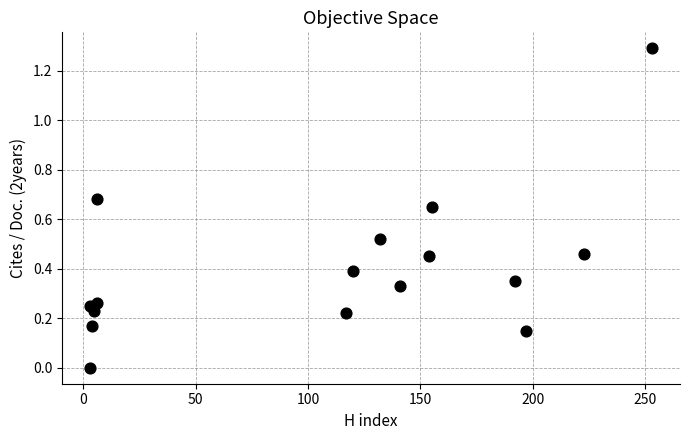

What is the range of X values (max minus min)?

250.0